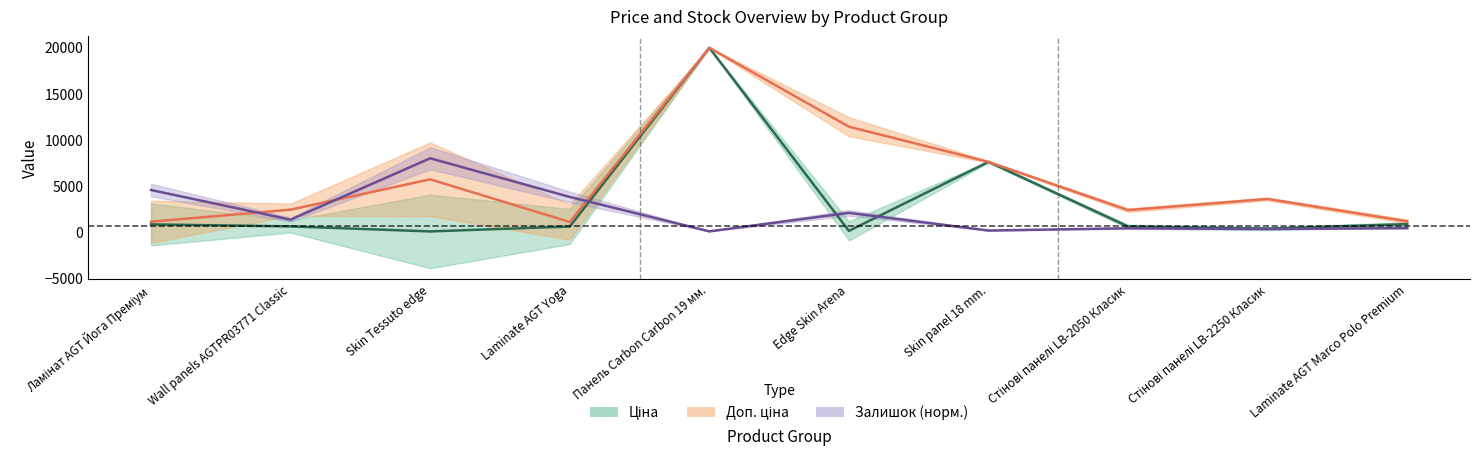

How many values in the Доп. ціна series are below 3573?

5